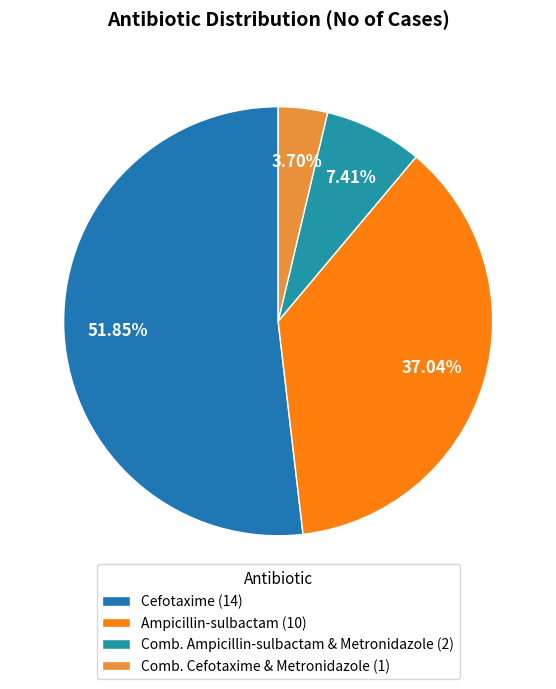

Which category has the biggest portion of the pie?

Cefotaxime (14)